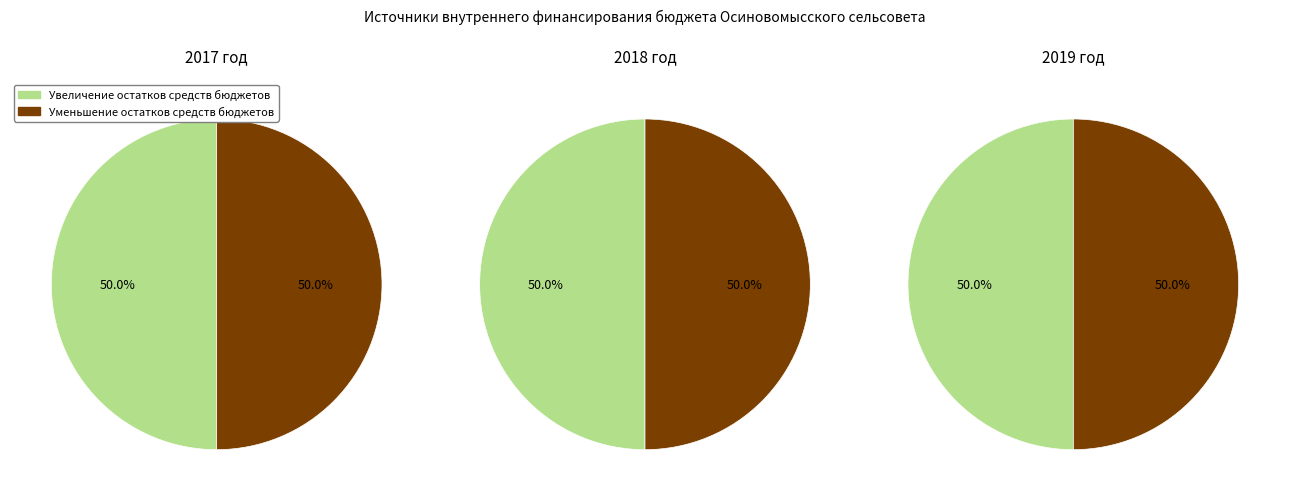

Do 2018 год and 2019 год together represent more than half of the pie?

Yes